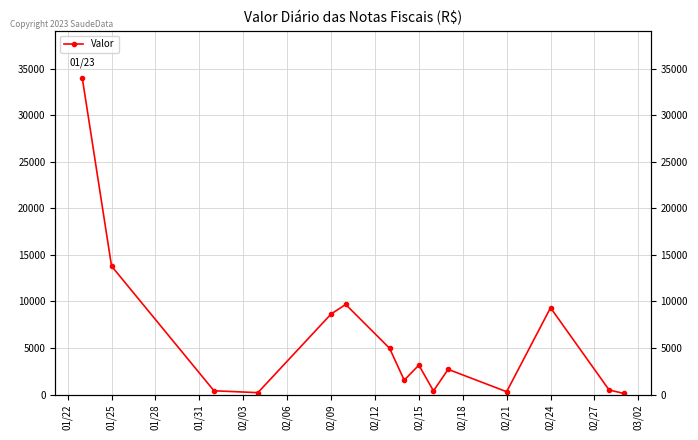

Is this an area chart (filled region under the line)?

No